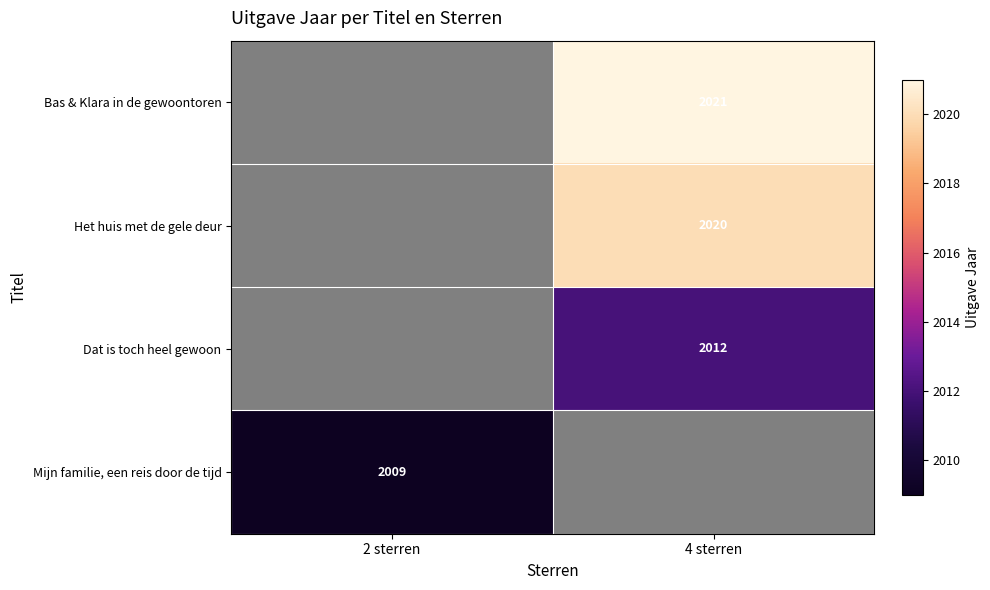

The Mijn familie, een reis door de tijd series shows 662 at 2 sterren. True or false?

False